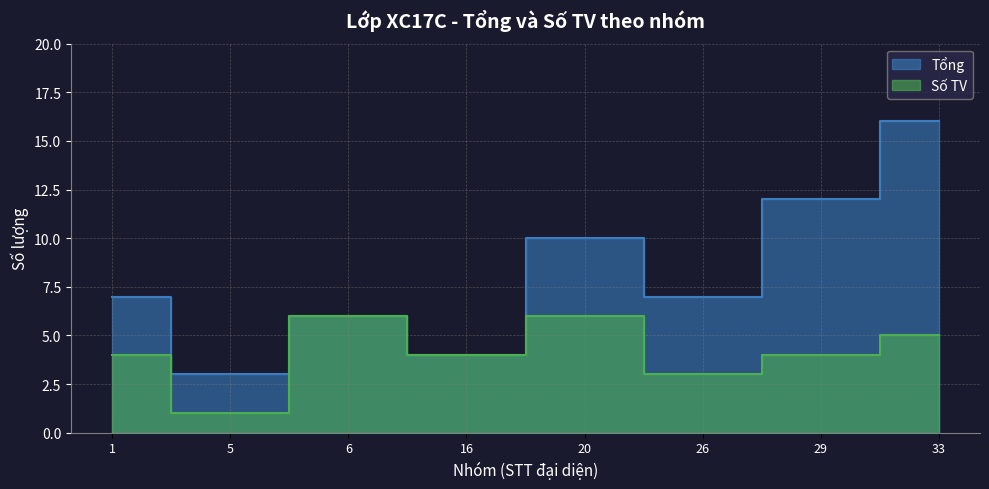

True or false: Số TV and Tổng intersect in this chart.

False